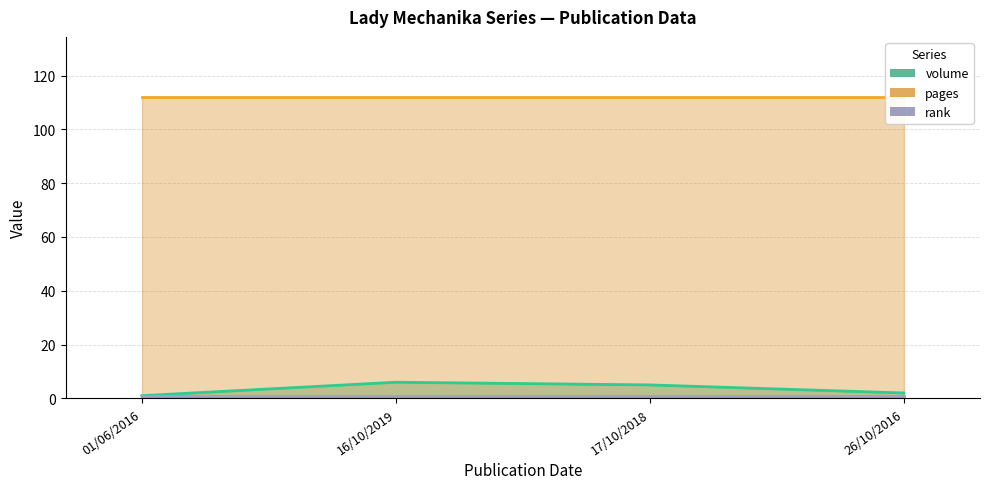

At 17/10/2018, list the series in order from smallest to largest.

rank (line), volume (line), pages (line)